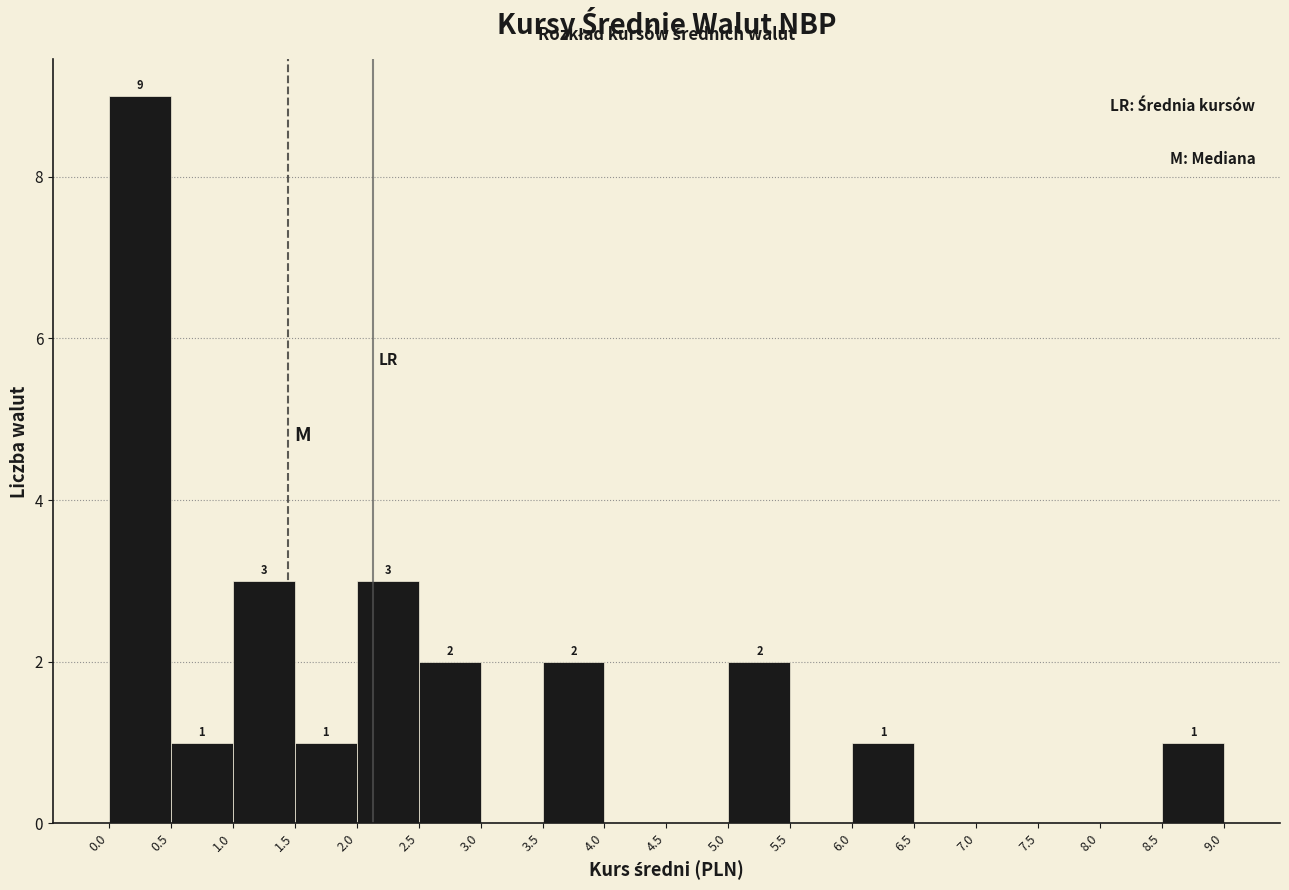

Over which range of the x-axis is the bar tallest?

0.0 to 0.5